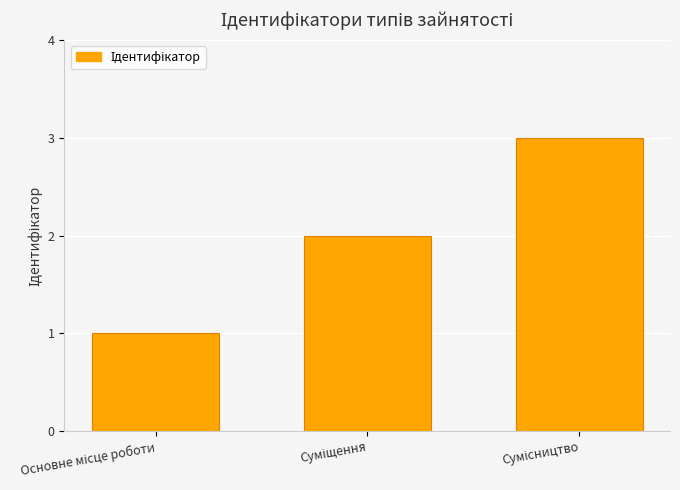

What is the sum of all values?

6